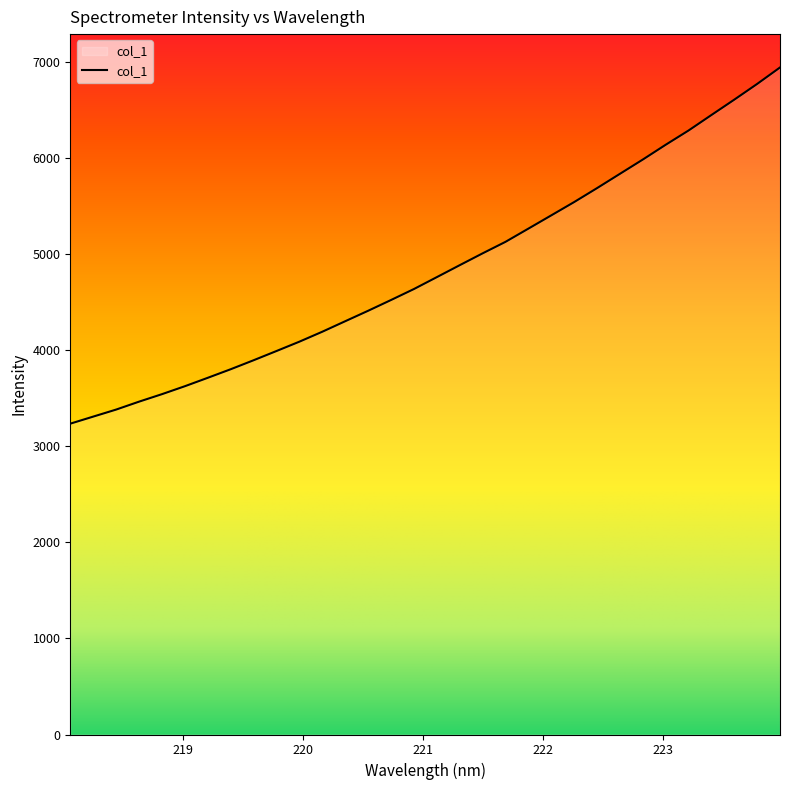

What is the maximum value shown in the chart?

6942.2